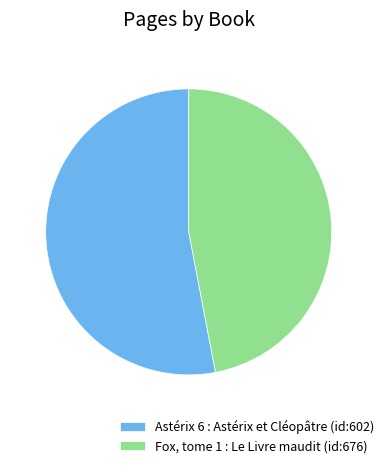

Do Astérix 6 : Astérix et Cléopâtre (id:602) and Fox, tome 1 : Le Livre maudit (id:676) together represent more than half of the pie?

Yes